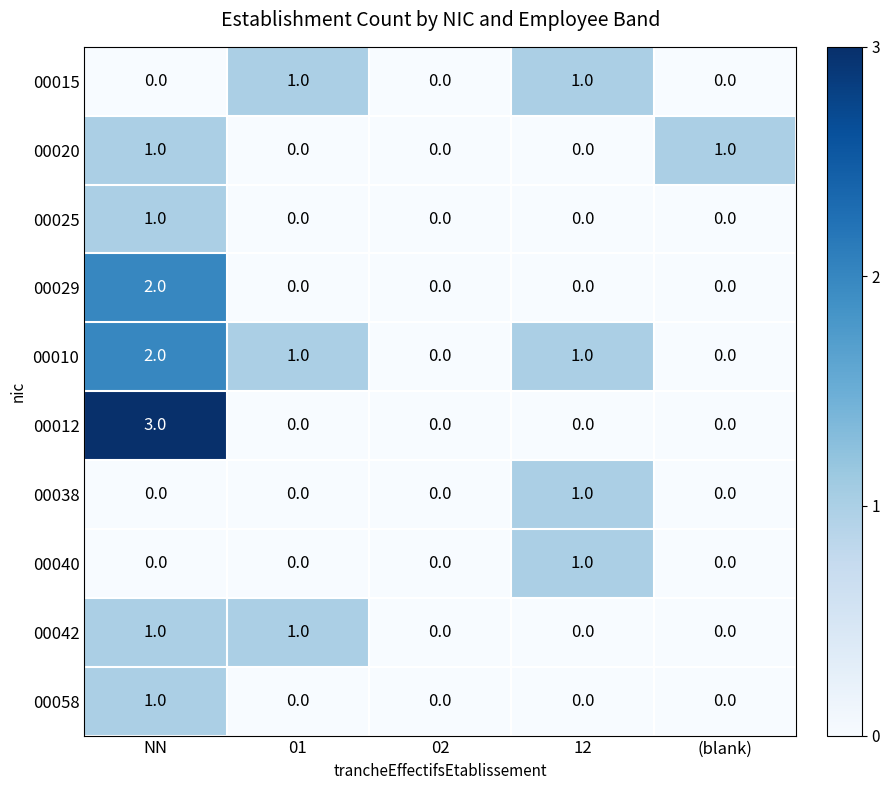

What is the spread (max minus min) of values at NN?

3